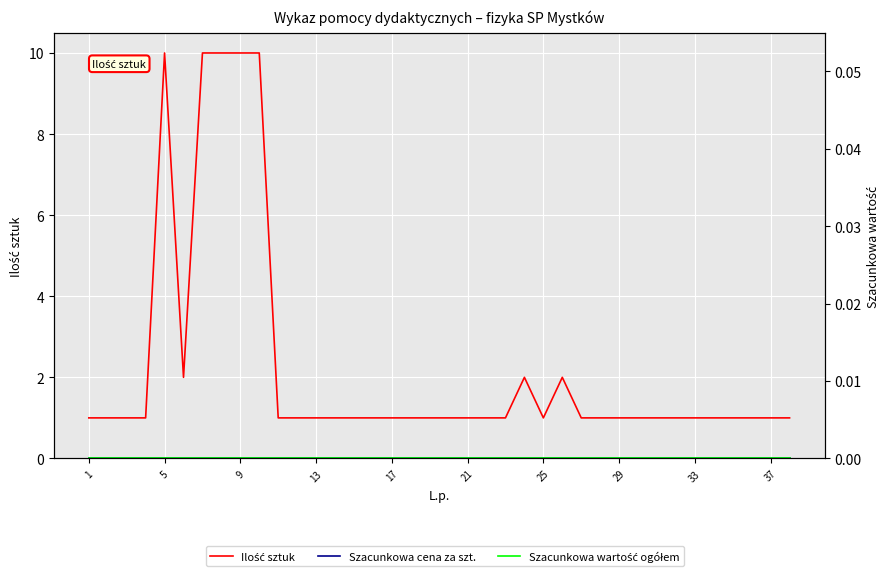

In Ilość sztuk, how many points are higher than both neighbors (excluding endpoints)?

3